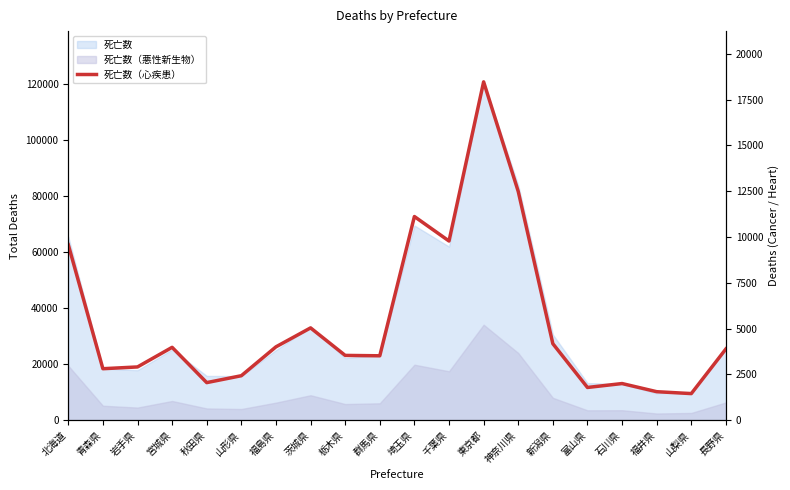

The chart shows a value of 2046 at 秋田県. True or false?

True